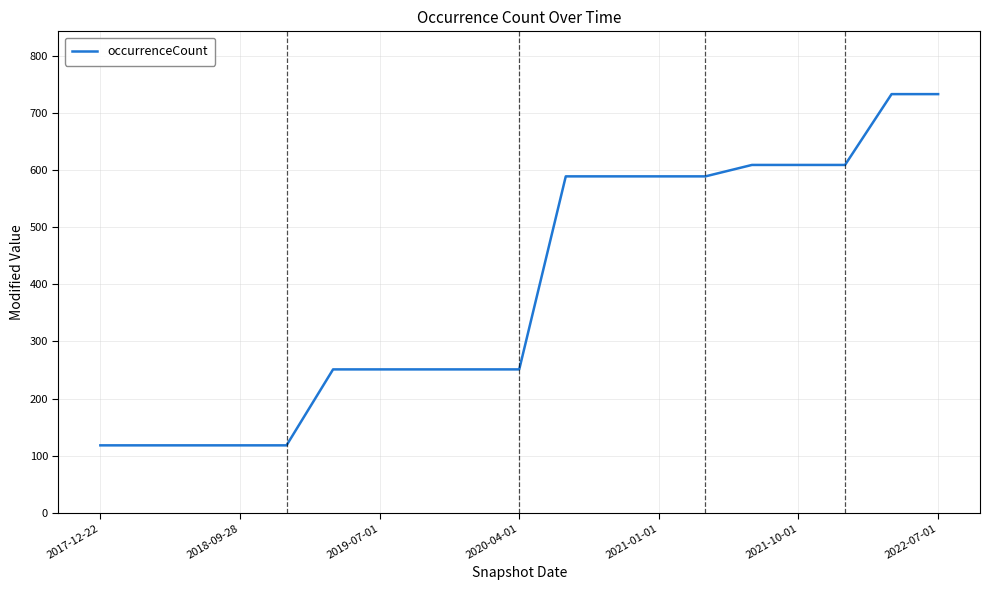

What is the difference between the maximum and minimum values?

615